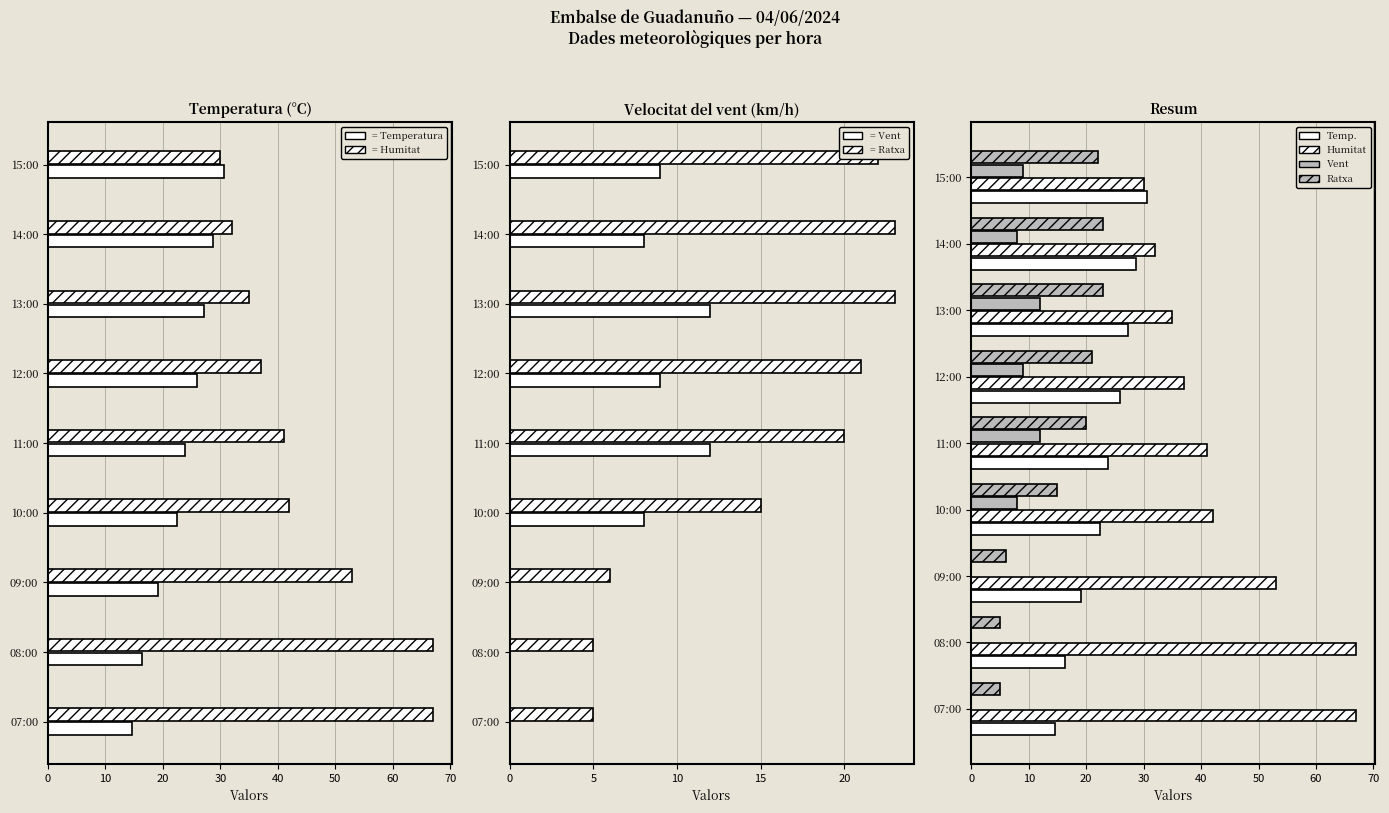

Reading left to right, what are all the values shown in this chart?

Temperatura (C): 14.6	16.3	19.1	22.4	23.8	25.9	27.2	28.7	30.6
Humitat (%): 67.0	67.0	53.0	42.0	41.0	37.0	35.0	32.0	30.0
Velocitat del vent (km/h): 0.0	0.0	0.0	8.0	12.0	9.0	12.0	8.0	9.0
Ratxa (km/h): 5.0	5.0	6.0	15.0	20.0	21.0	23.0	23.0	22.0